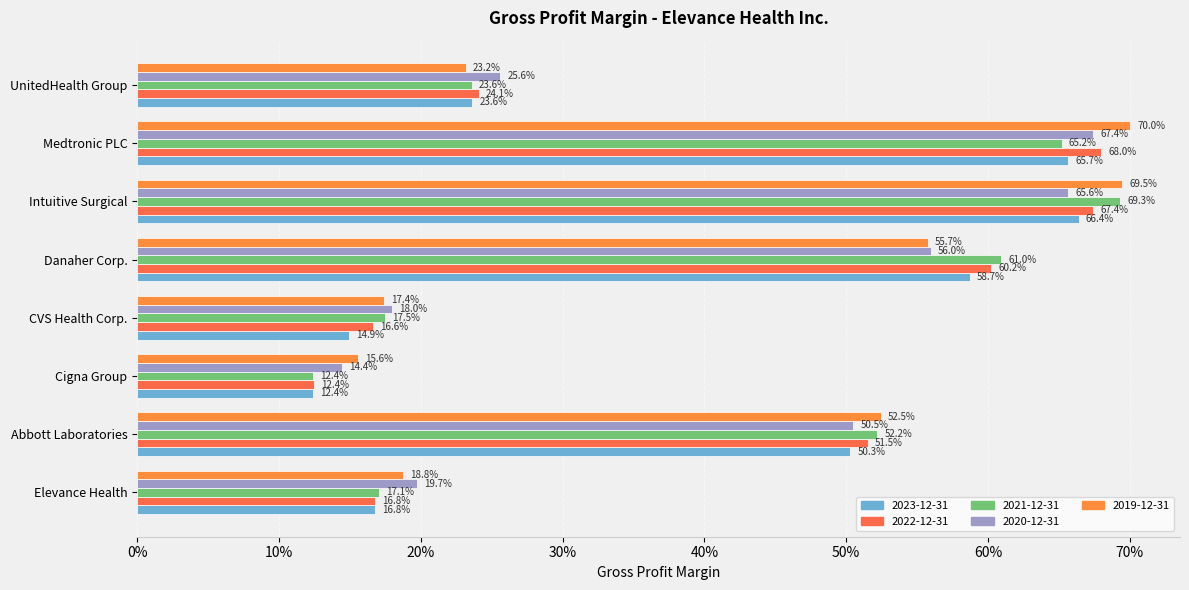

How many bars are there in each group?

5